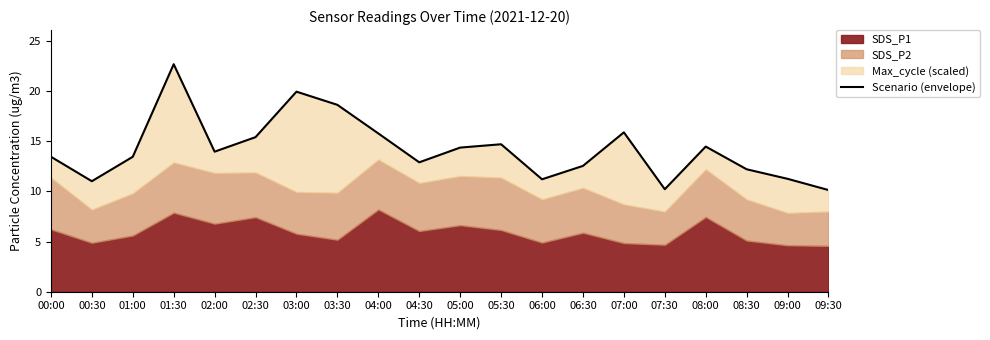

How many lines are shown in the chart?

1